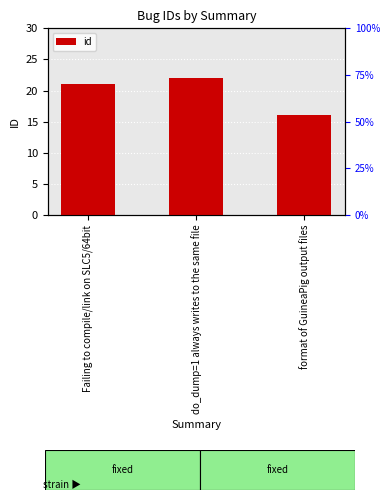

List the labels in order of value, largest first.

do_dump=1 always writes to the same file, Failing to compile/link on SLC5/64bit, format of GuineaPig output files